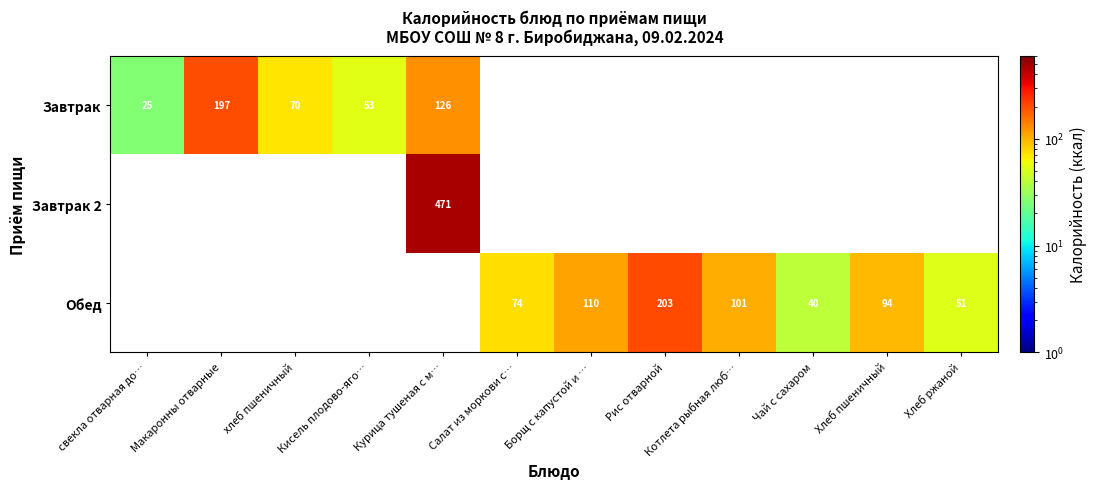

True or false: Обед has a value of 50 at Хлеб пшеничный.

False